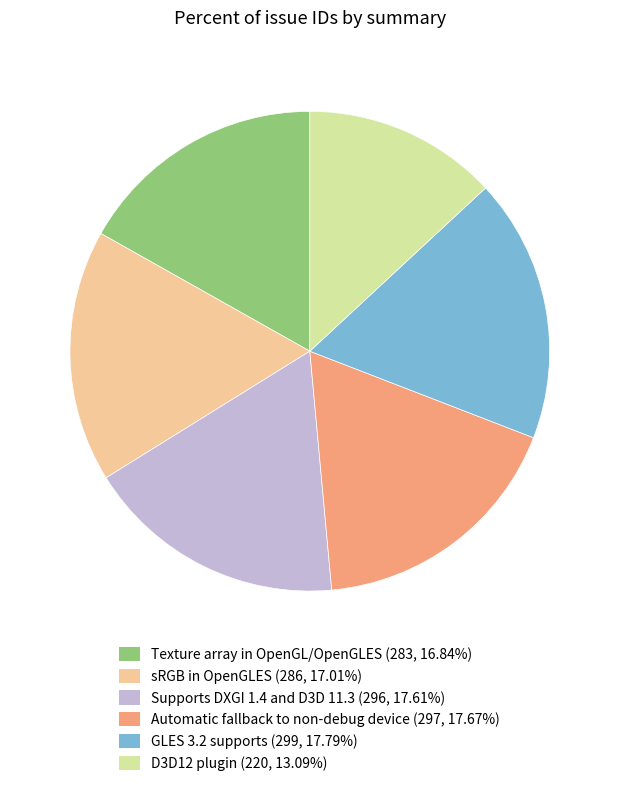

True or false: GLES 3.2 supports accounts for 12% of the total.

False